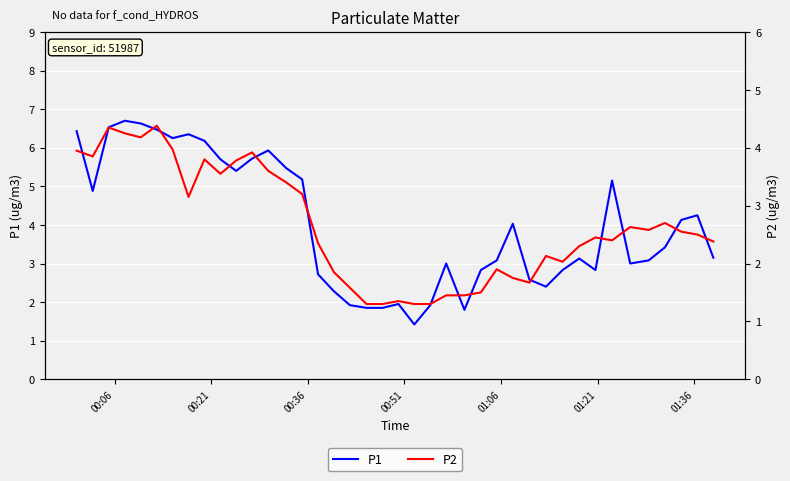

How many data points does each series have?

40